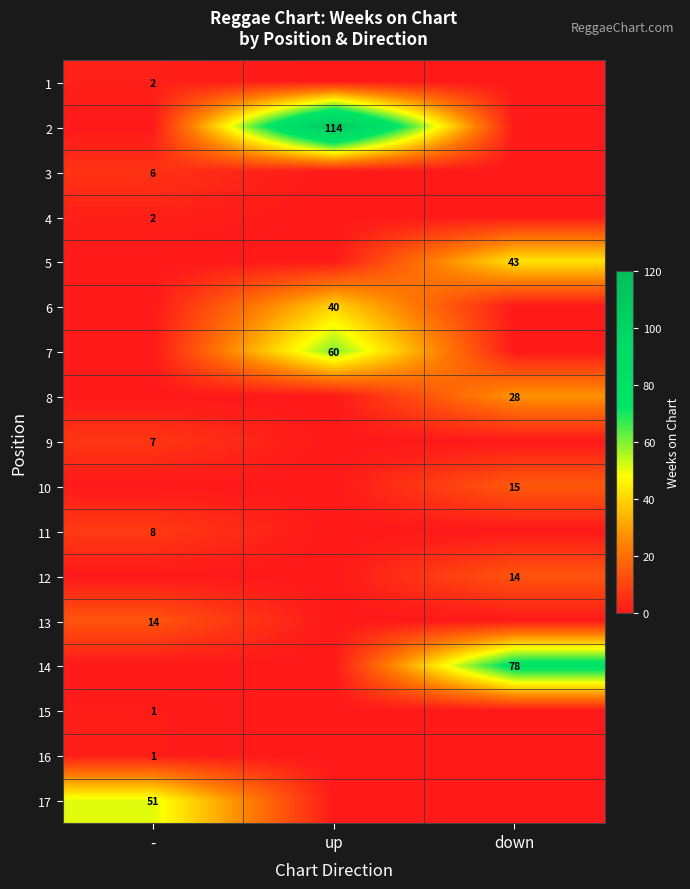

True or false: 17 has a value of 24 at -.

False